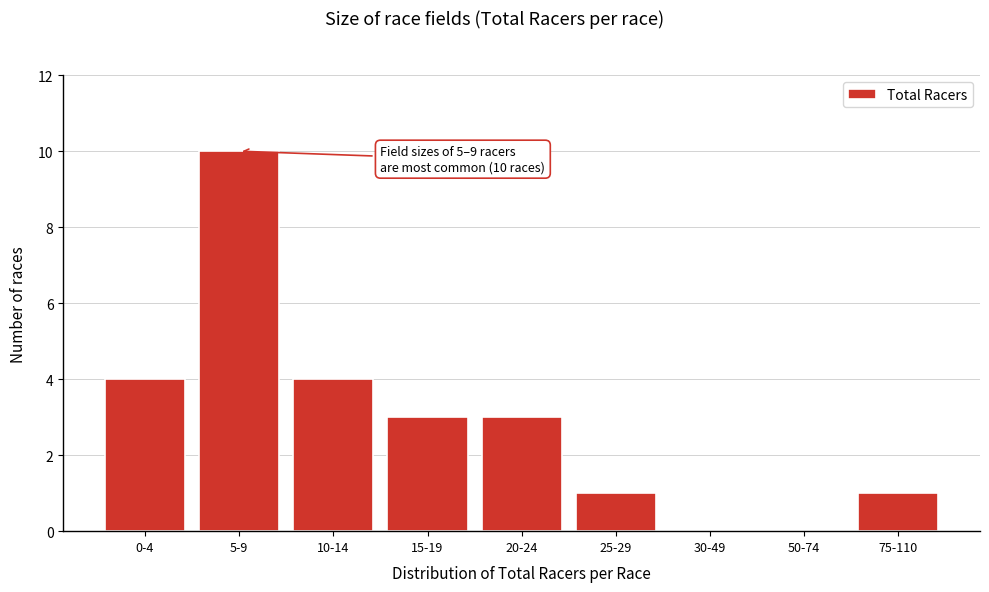

Reading left to right, transcribe all the data shown in this chart.

0-4=4	5-9=10	10-14=4	15-19=3	20-24=3	25-29=1	30-49=0	50-74=0	75-110=1